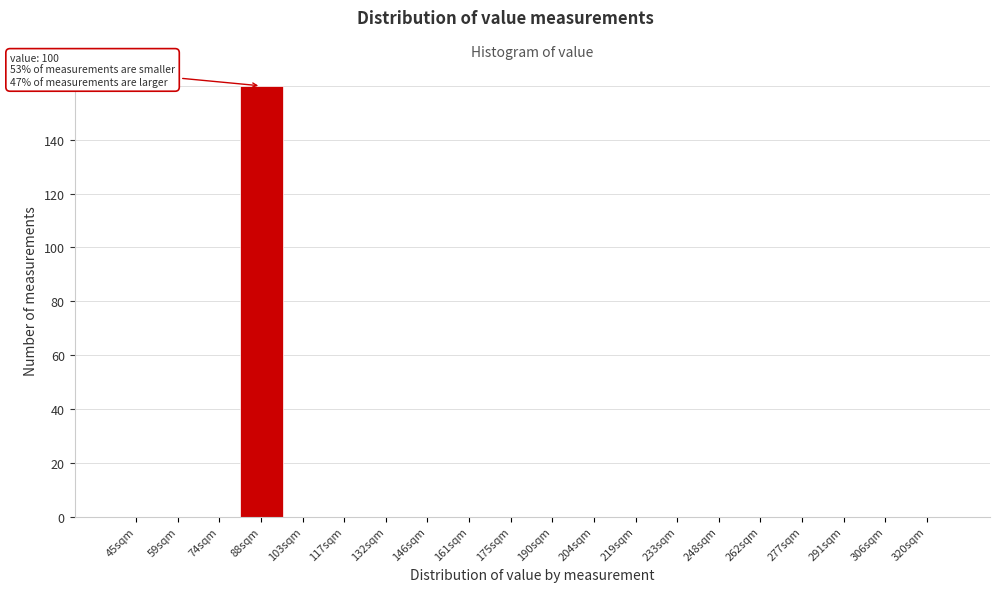

Reading left to right, extract all data points from this chart.

45sqm=0	59sqm=0	74sqm=0	88sqm=160	103sqm=0	117sqm=0	132sqm=0	146sqm=0	161sqm=0	175sqm=0	190sqm=0	204sqm=0	219sqm=0	233sqm=0	248sqm=0	262sqm=0	277sqm=0	291sqm=0	306sqm=0	320sqm=0